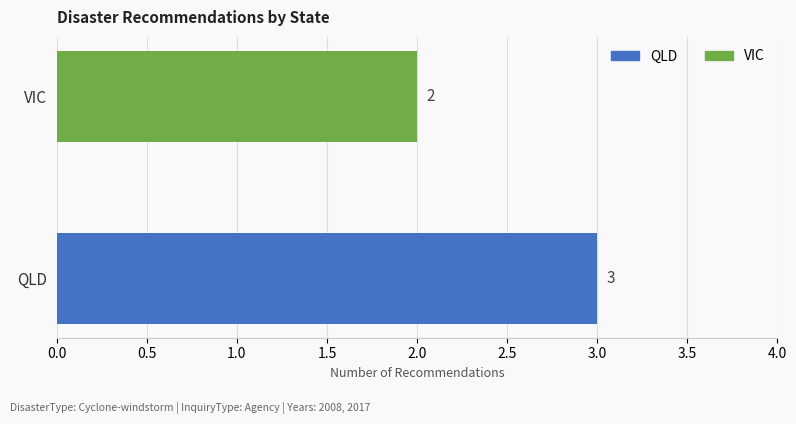

Reading bottom to top, what are all the values shown in this chart?

QLD=3	VIC=2